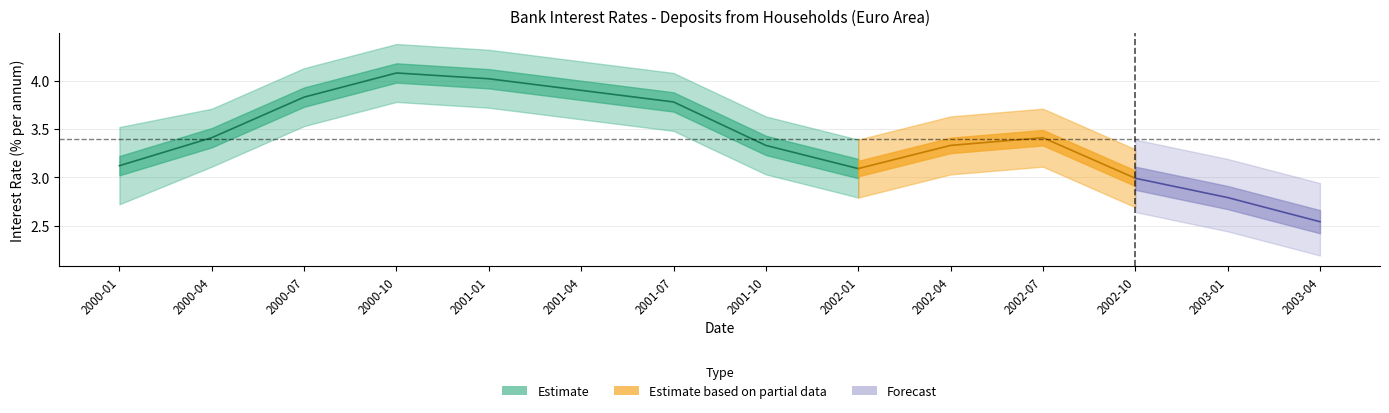

What is the difference between the maximum and second lowest values in the lower_band series?

1.3